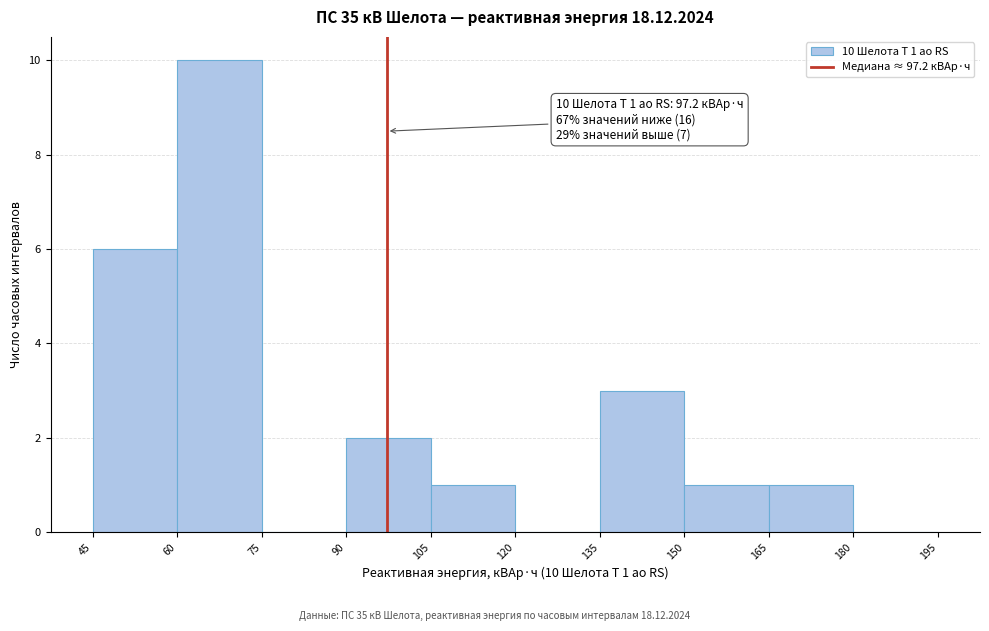

Which range on the x-axis has the tallest bar?

60 to 75